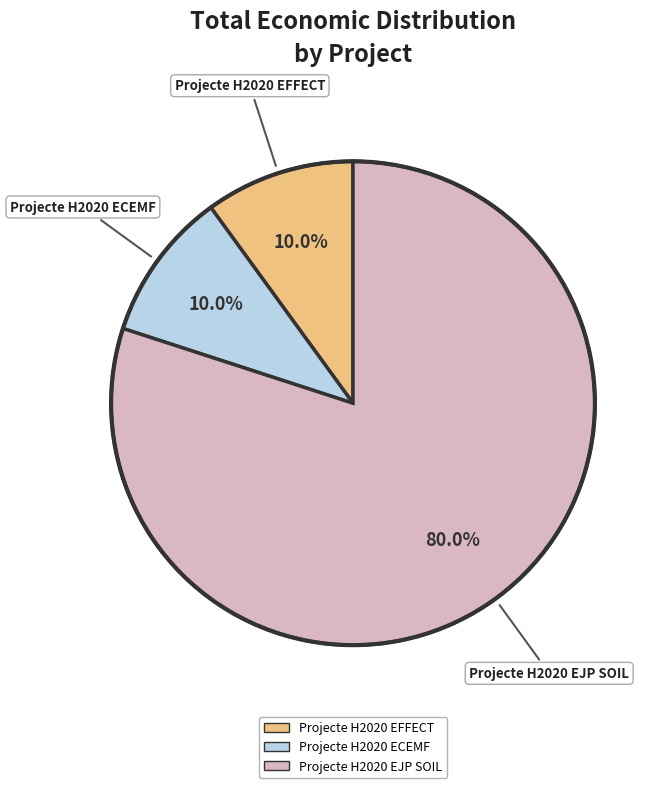

Does Projecte H2020 EJP SOIL account for over 50% of the chart?

Yes